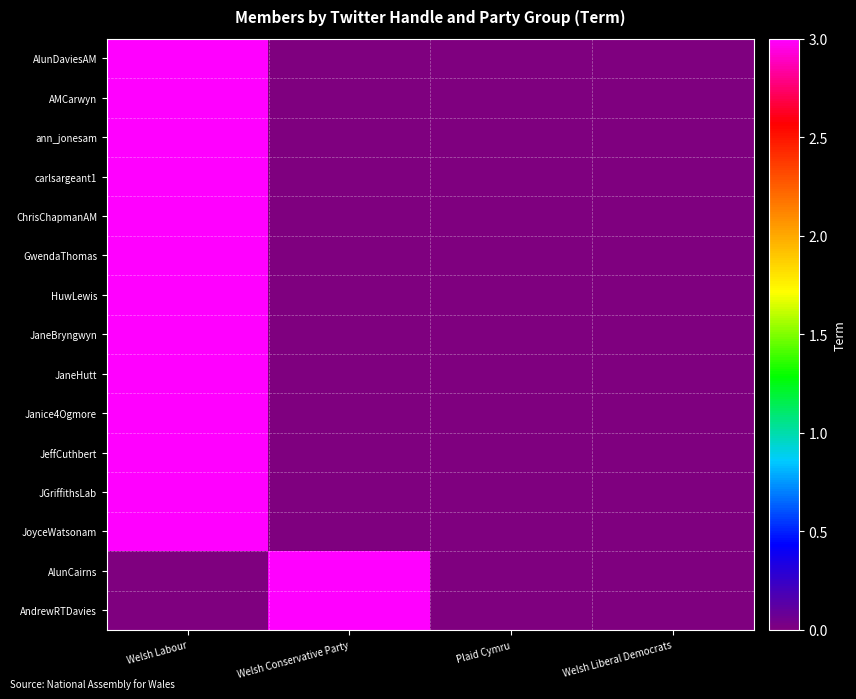

How many data points does each series have?

4